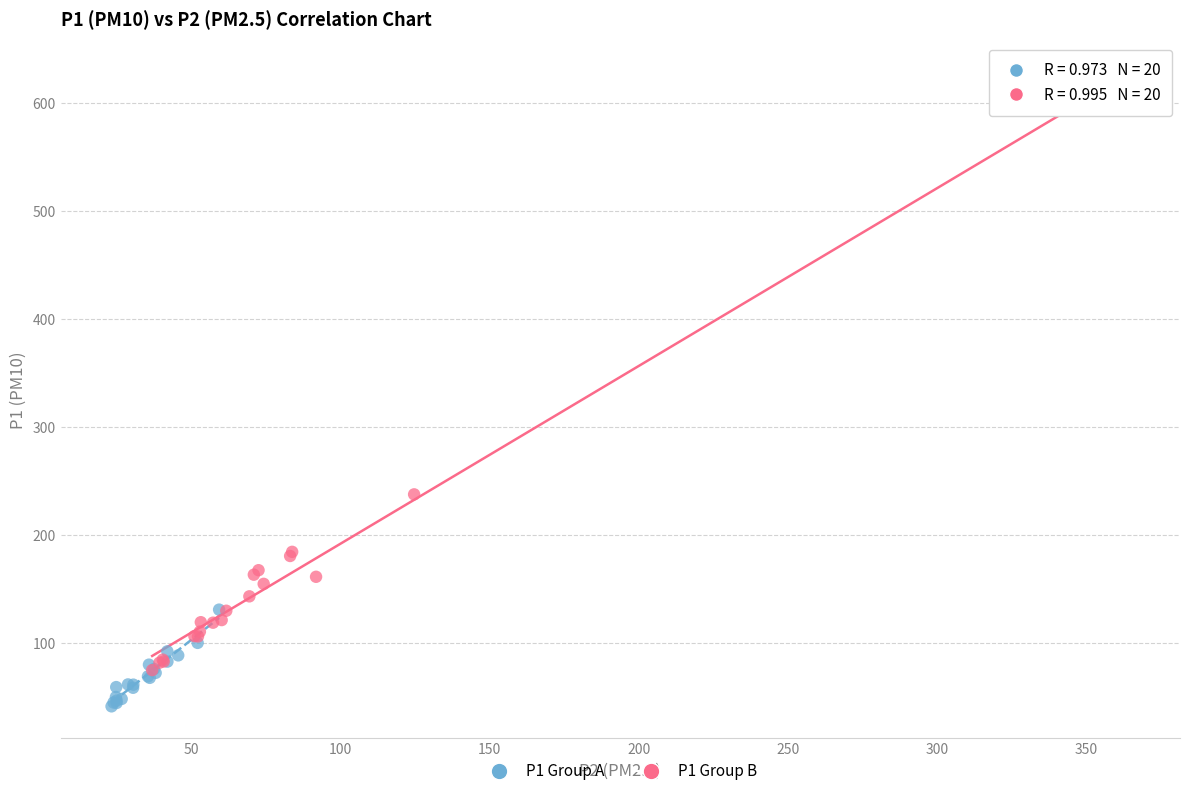

What are all the series names shown in the legend?

P1 Group A, P1 Group B